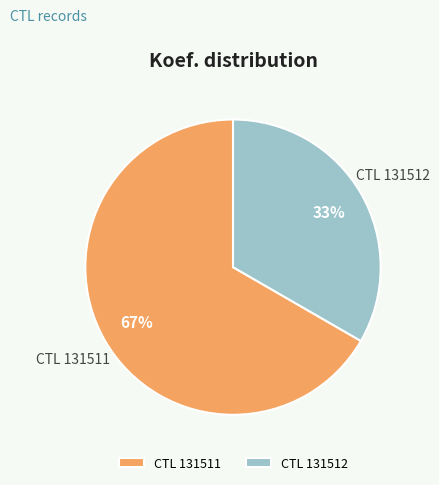

How many slices are in this pie chart?

2